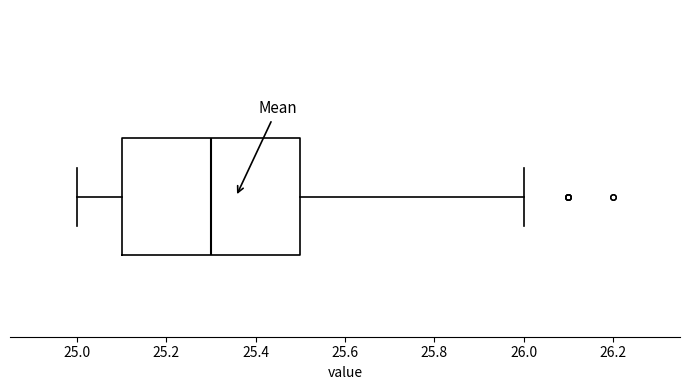

Where is the left edge of the box on the x-axis? The values are not printed on the chart, so give them approximately, as read against the axis.

25.1